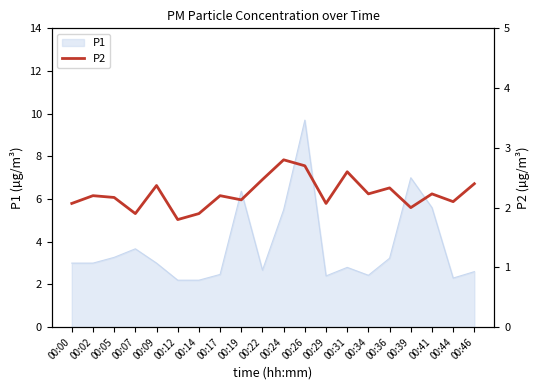

Reading left to right, extract all data points from this chart.

2.1	2.2	2.2	1.9	2.4	1.8	1.9	2.2	2.1	2.5	2.8	2.7	2.1	2.6	2.2	2.3	2.0	2.2	2.1	2.4